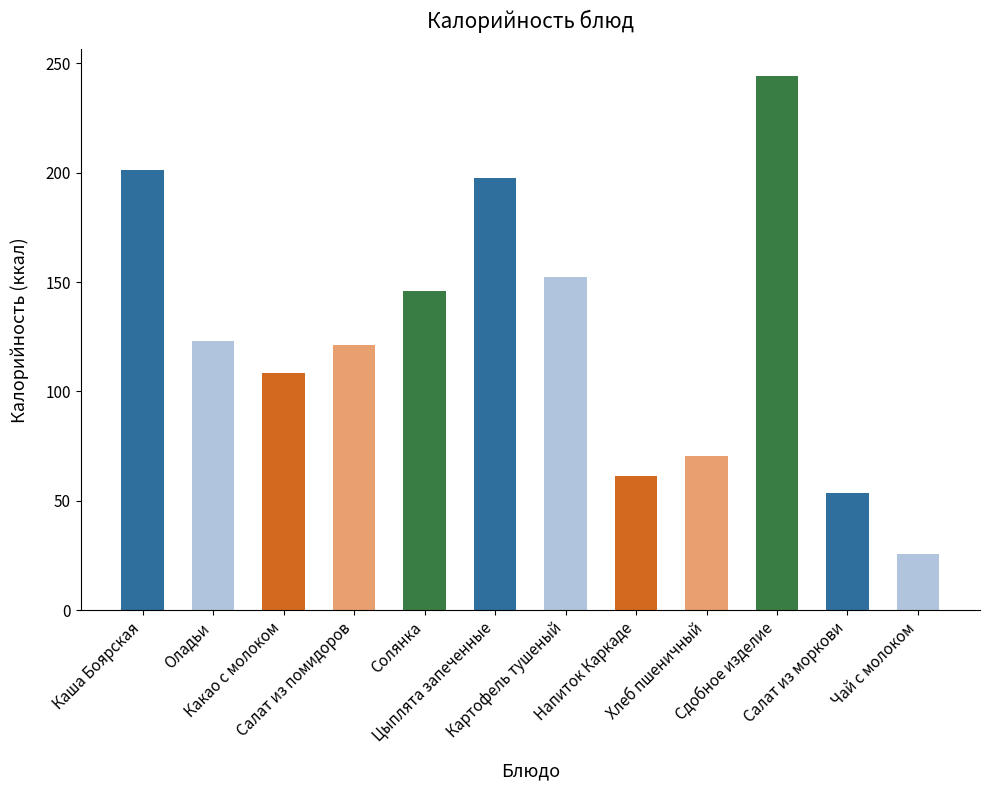

Does the chart contain any negative values?

No